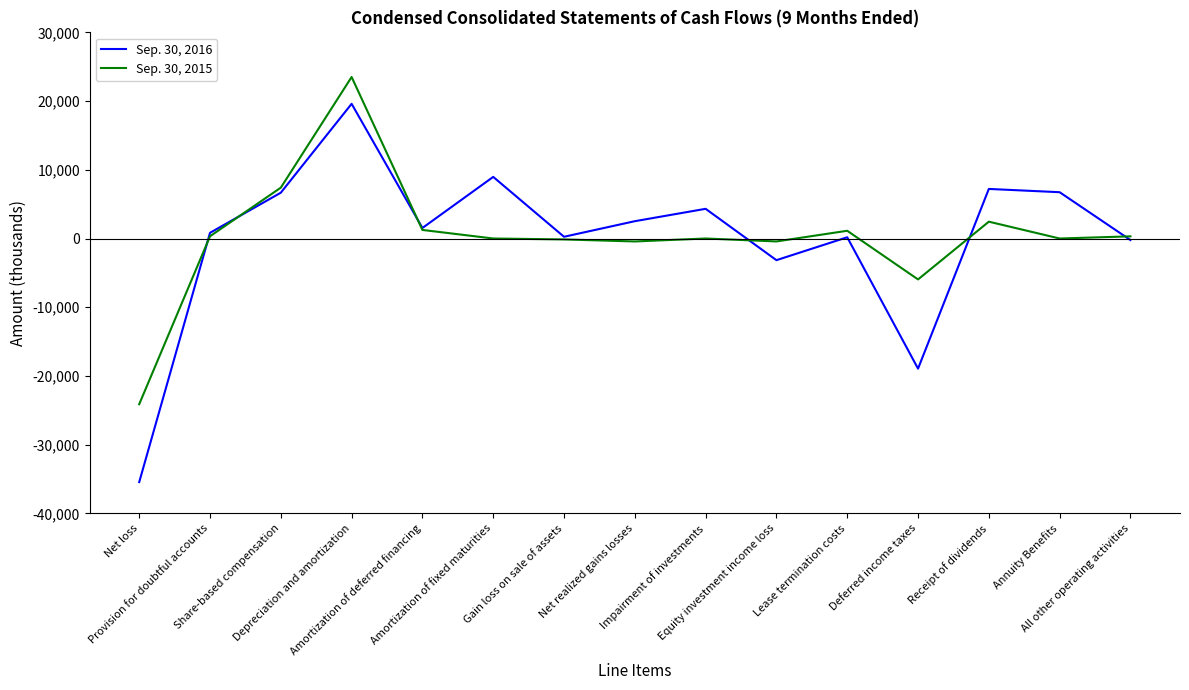

Which series has the widest spread of values?

Sep. 30, 2016